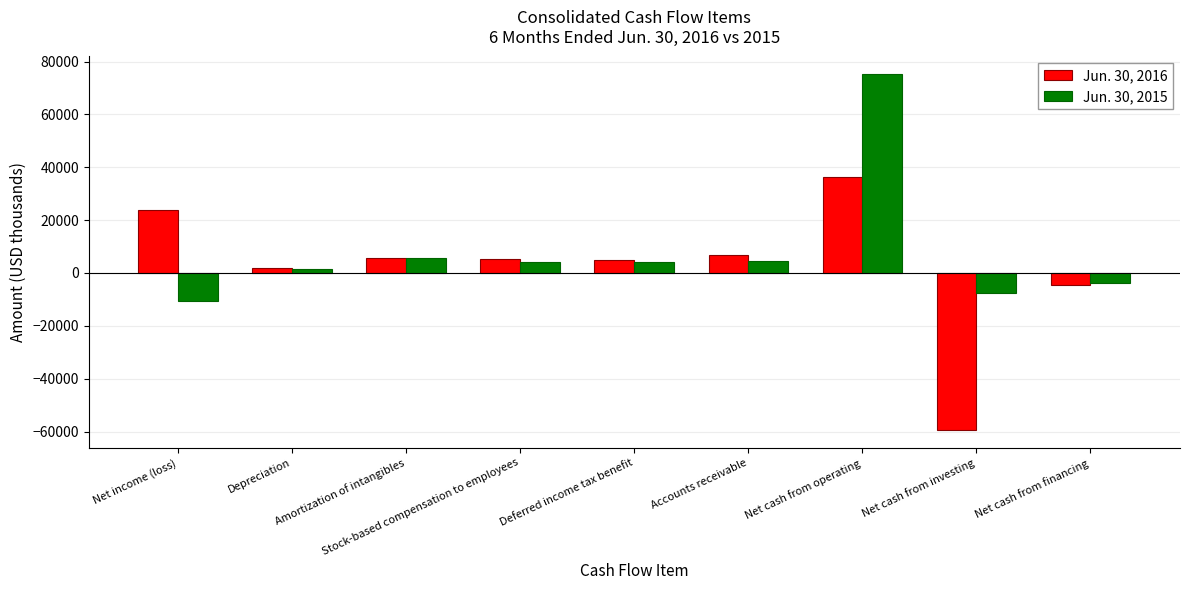

What is the lowest value of the Jun. 30, 2016 series?

-59404